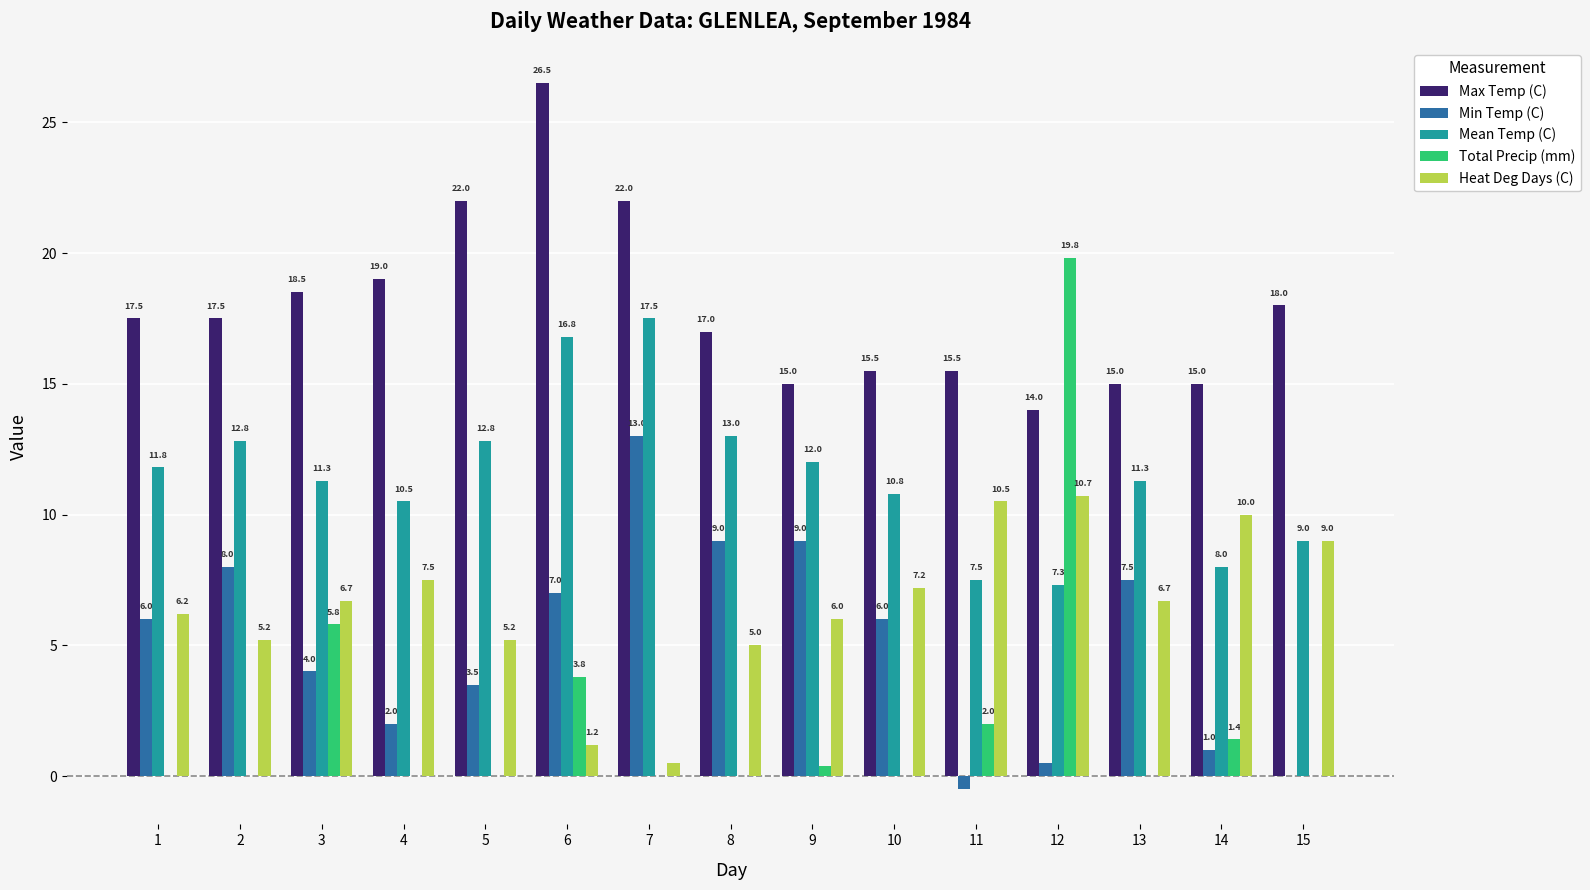

Which series changed the most between 3 and 15?

Total Precip (mm)